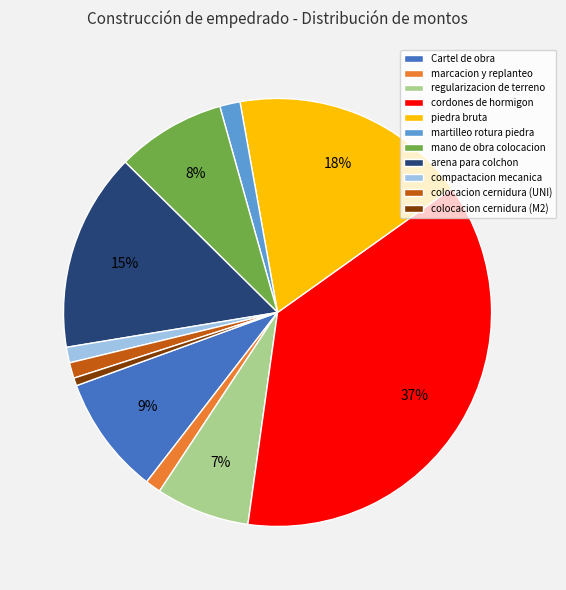

Count the number of slices in the pie.

11